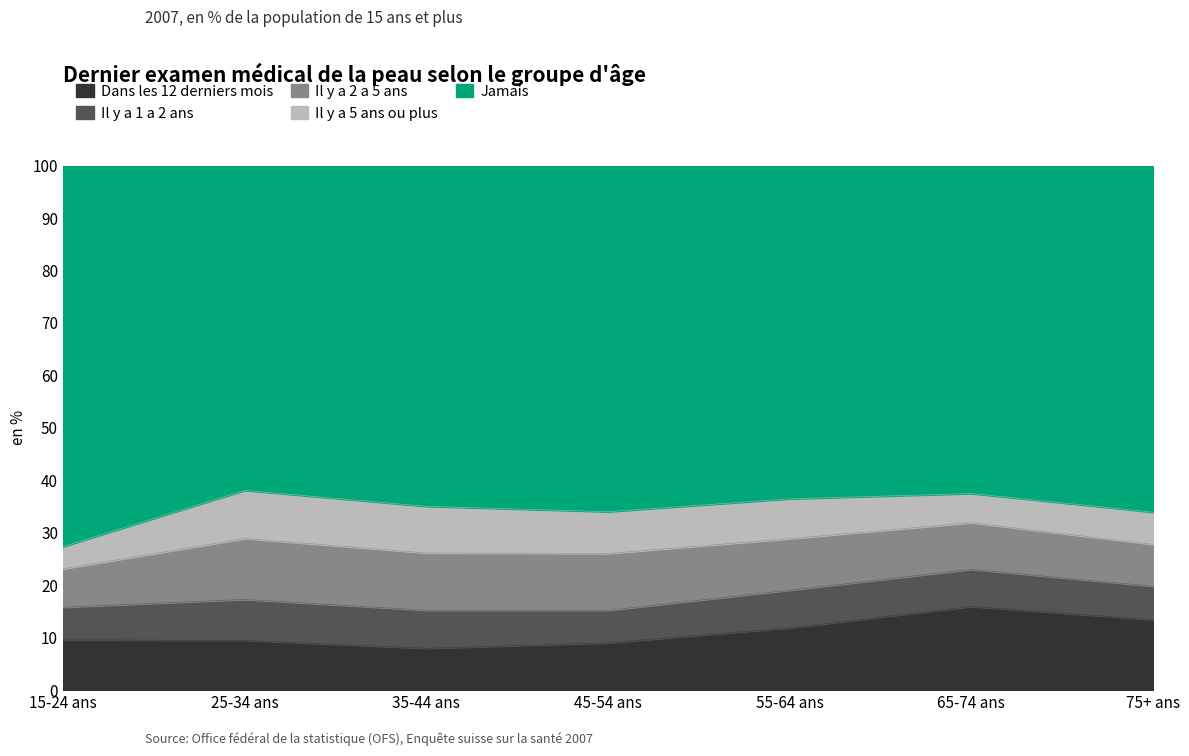

What is the difference between the Jamais values at 25-34 ans and 65-74 ans?

0.6